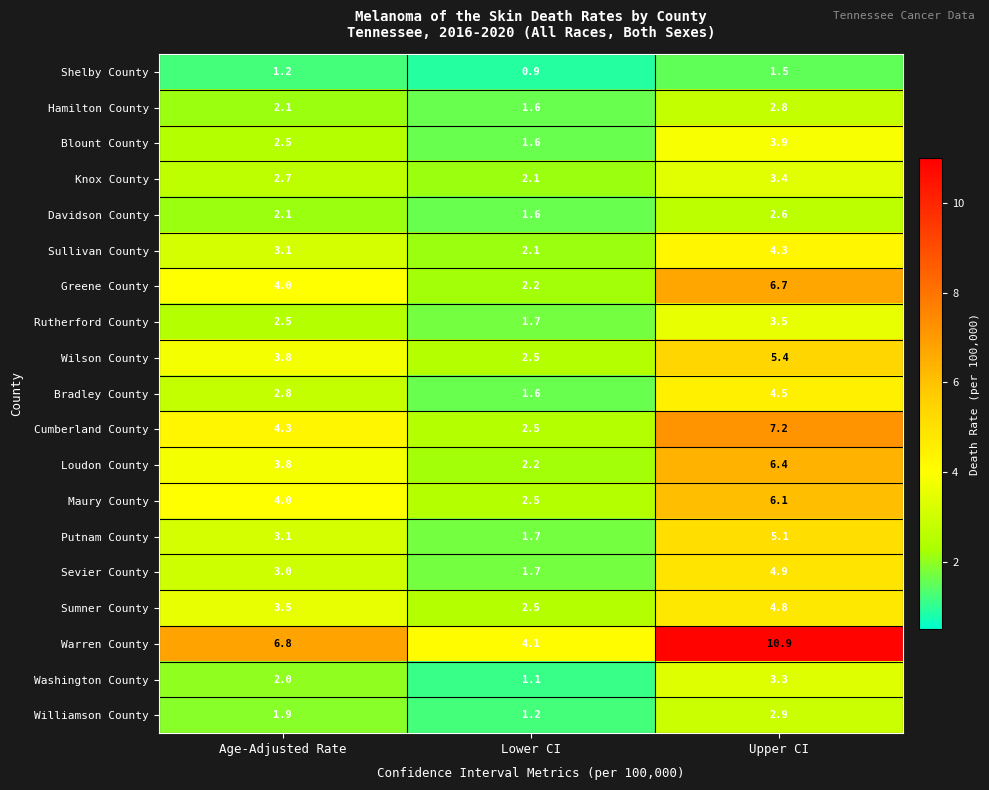

The Sumner County series shows 3.5 at Age-Adjusted Rate. True or false?

True